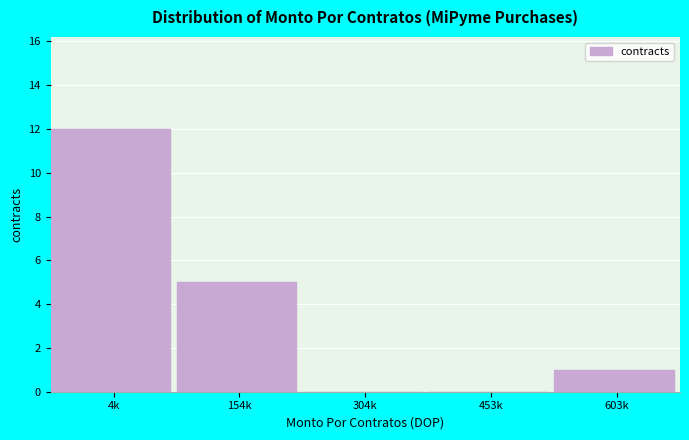

Reading right to left, extract all data points from this chart.

603k=1	453k=0	304k=0	154k=5	4k=12